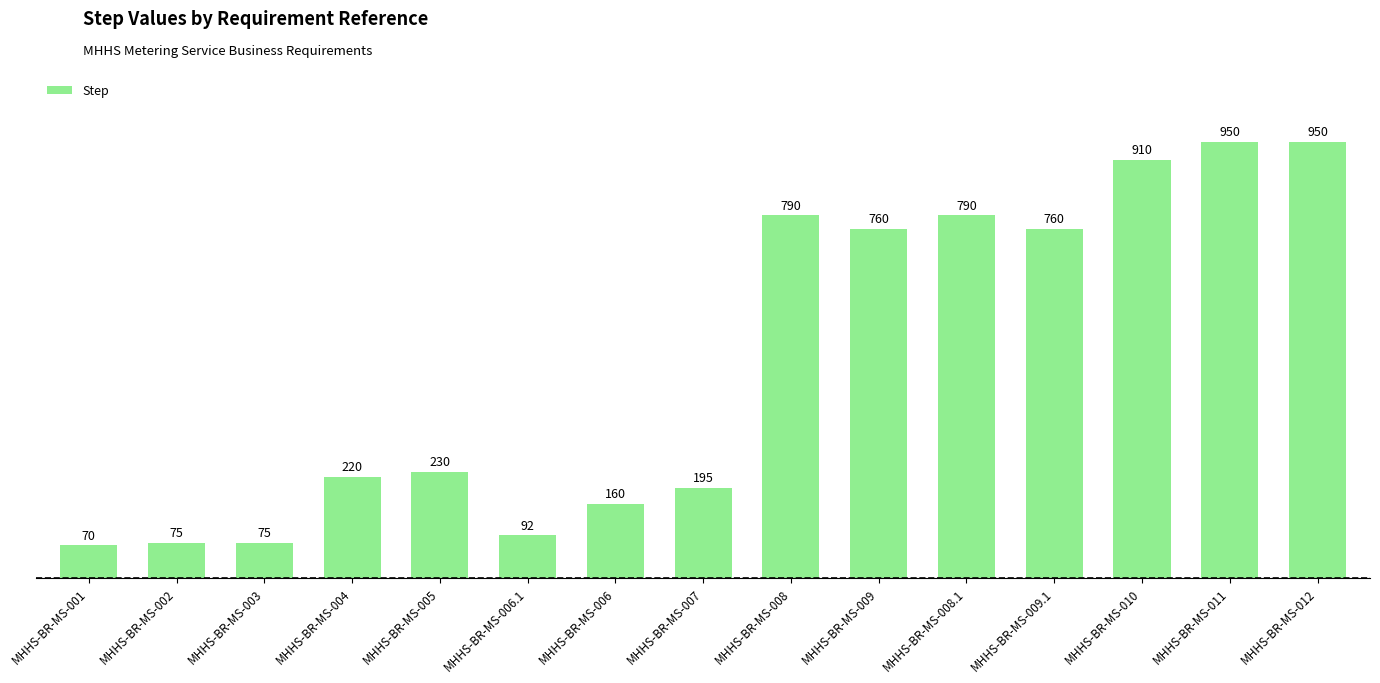

What is the sum of all values?

7027